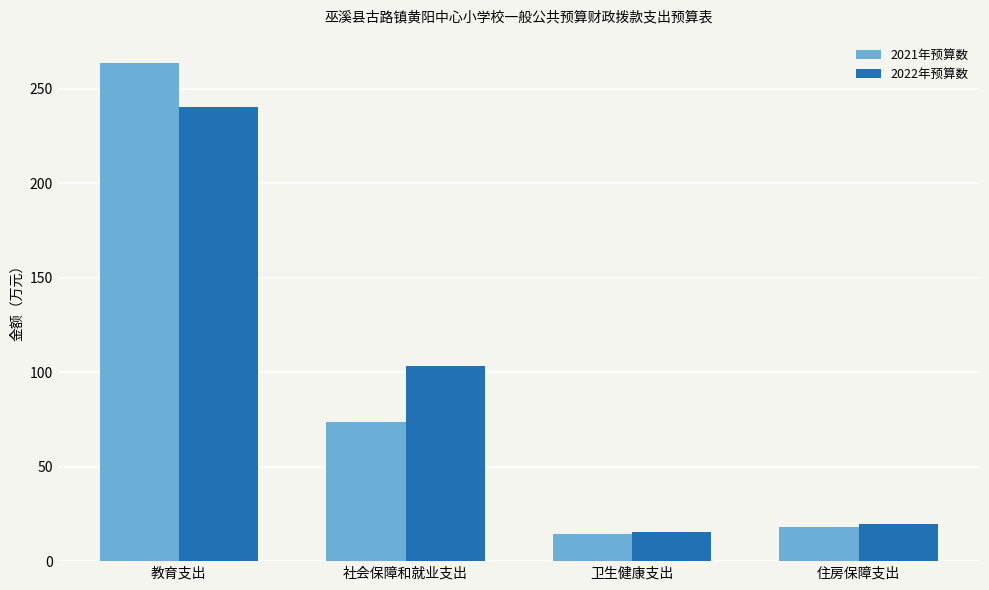

How many bars are there in each group?

2